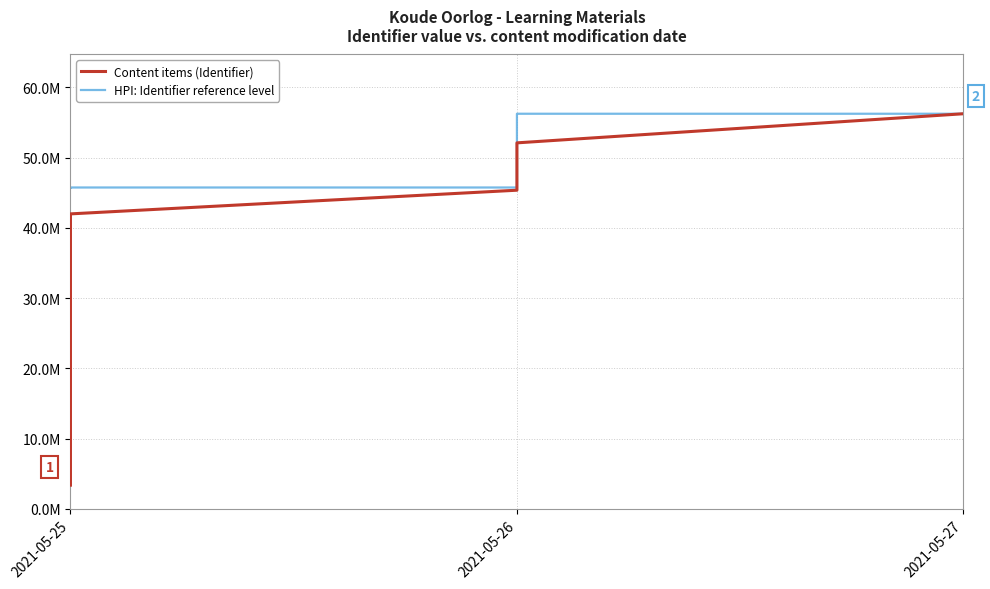

Which series has the largest total across all categories?

HPI: Identifier reference level